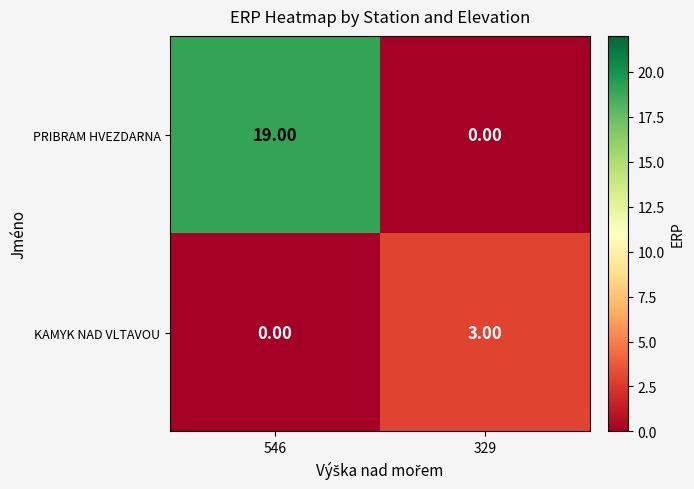

List the series in order of their overall mean, lowest first.

KAMYK NAD VLTAVOU, PRIBRAM HVEZDARNA